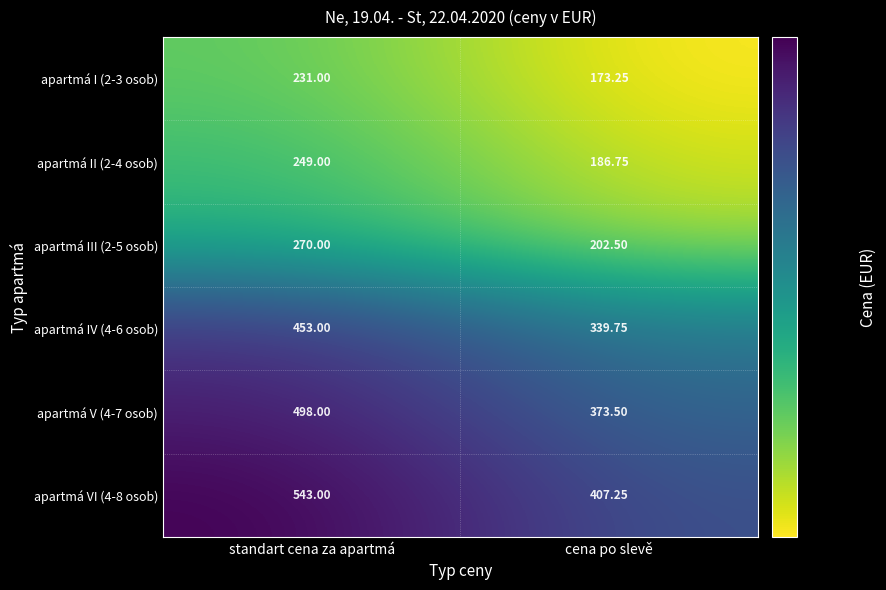

Which category has the highest value in the apartmá VI (4-8 osob) series?

standart cena za apartmá